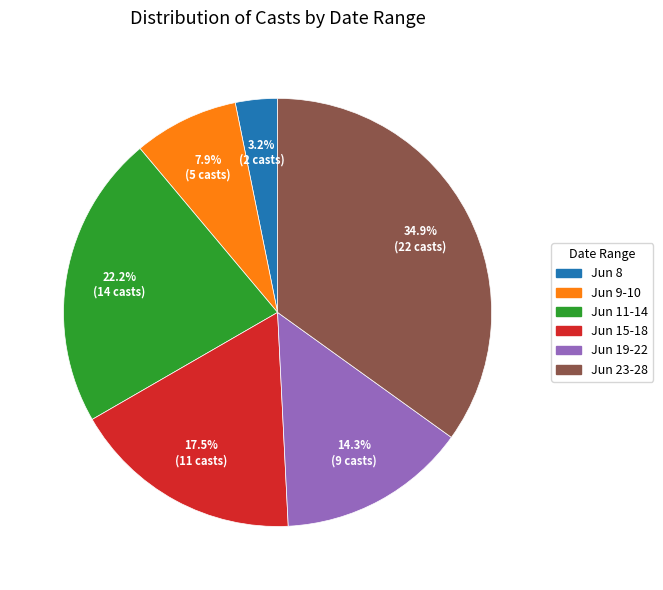

Is there a majority slice in this chart?

No